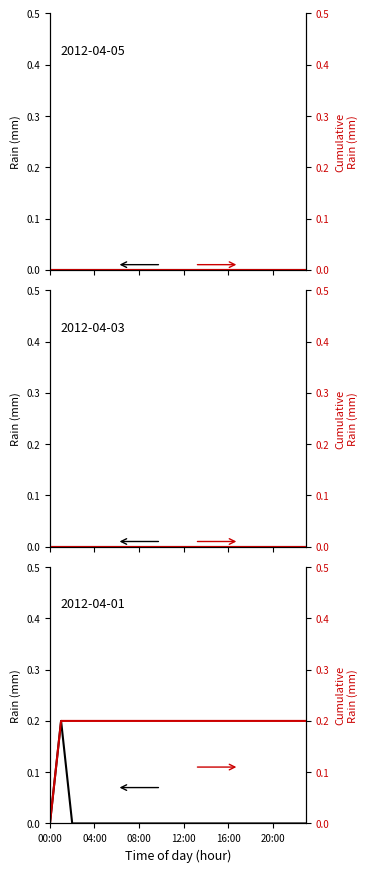

True or false: Cumulative rain (2012-04-01) and Hourly rain (2012-04-01) cross at least once.

False